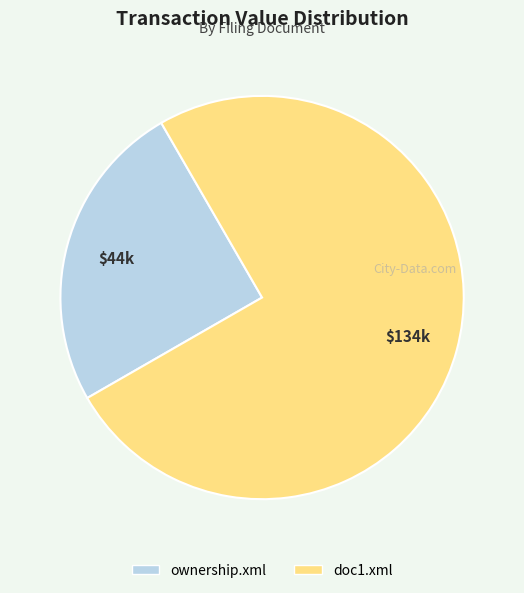

Rank the categories by value from lowest to highest.

ownership.xml, doc1.xml